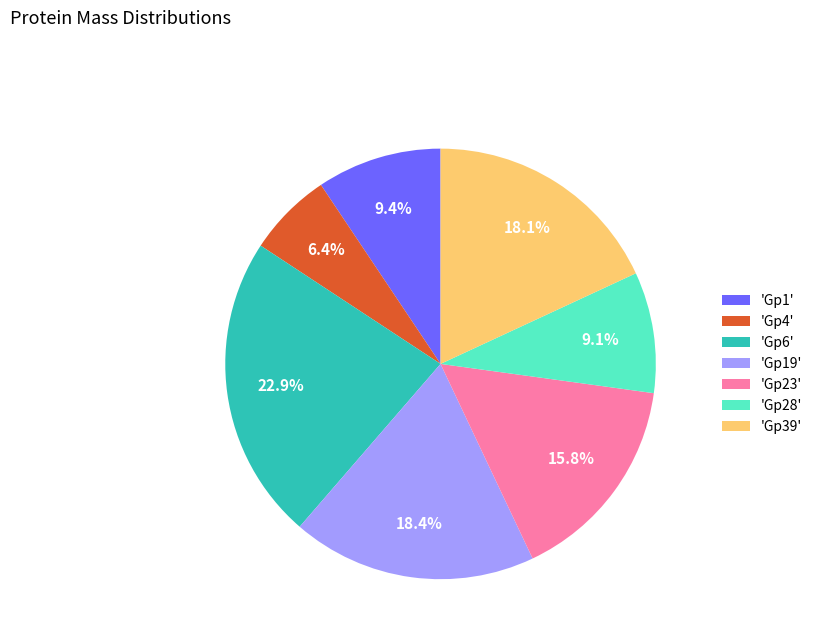

Which category has the smallest portion of the pie?

'Gp4'